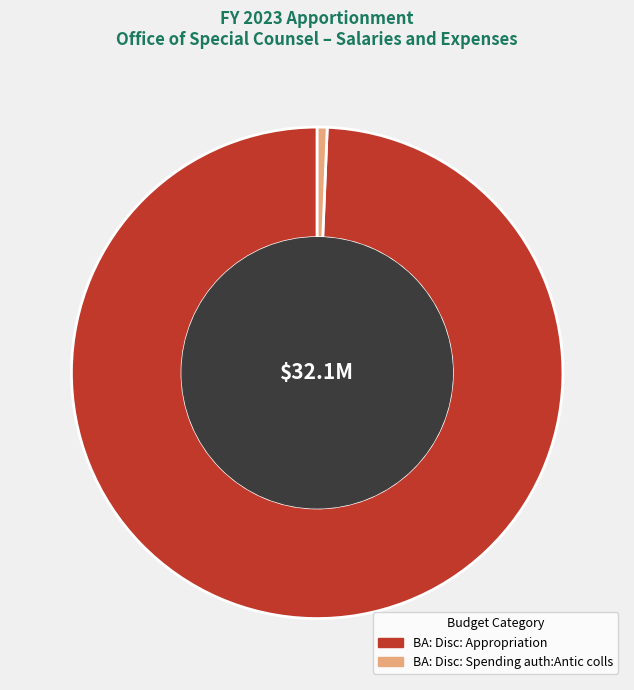

Is the sum of BA: Disc: Appropriation and BA: Disc: Spending auth:Antic colls greater than half?

Yes